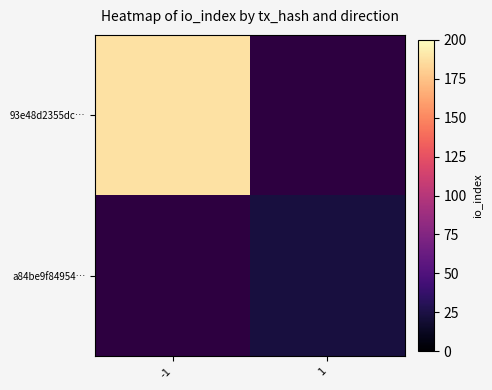

What is the greatest value displayed?

188.0